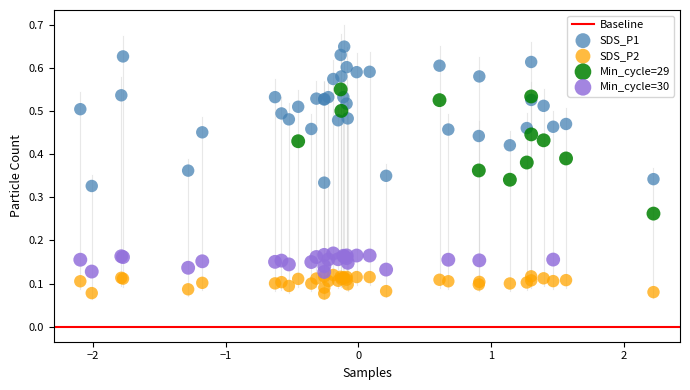

Which series contains the highest Y value?

SDS_P1